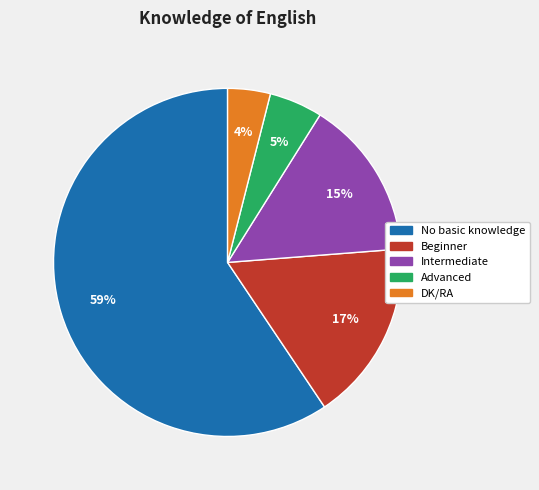

True or false: Beginner accounts for 17% of the total.

True